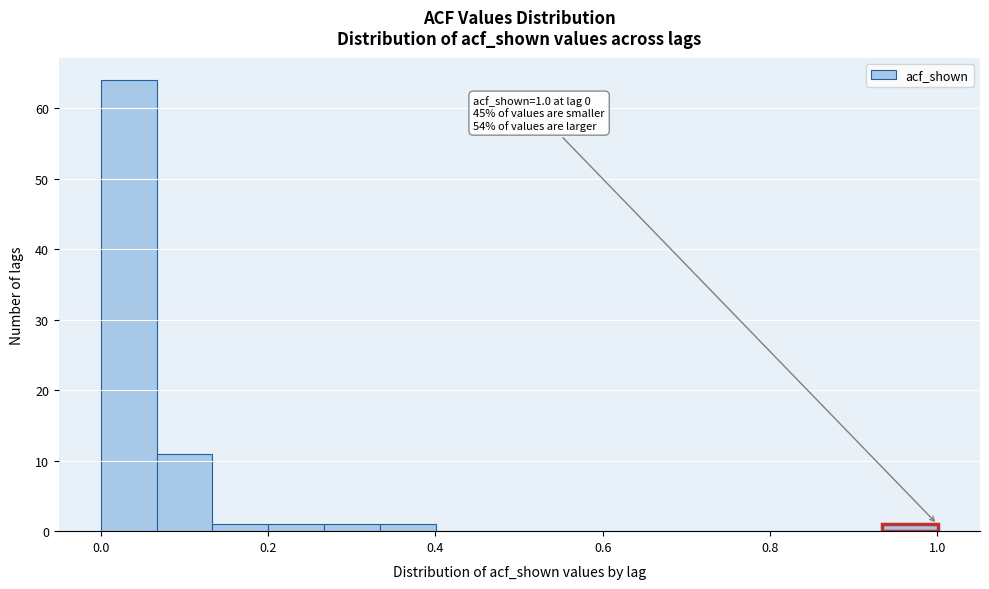

Read against the x-axis, roughly where is the centre of the tallest bar?

0.04